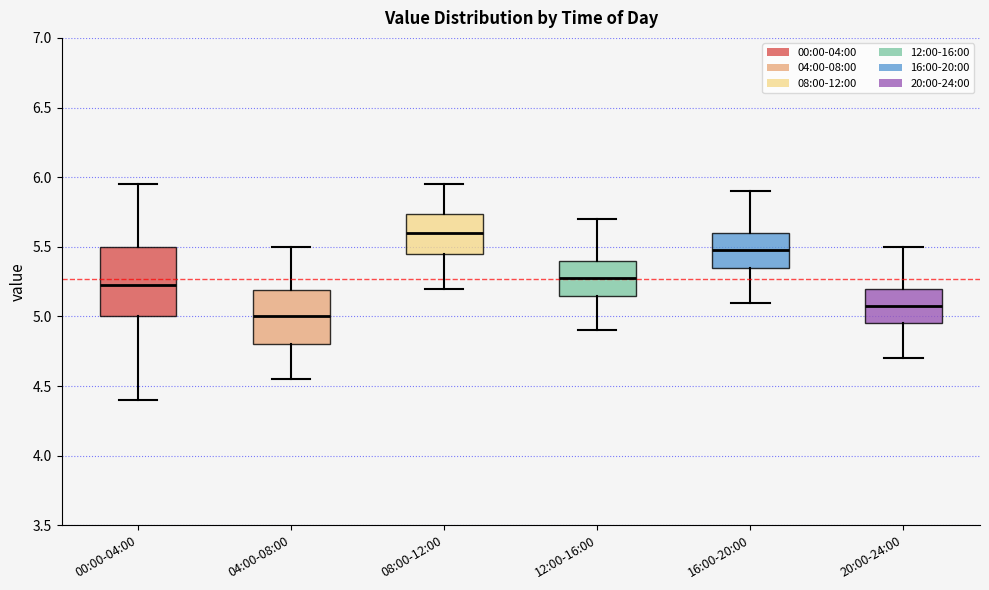

Where is the upper edge of the box for 16:00-20:00 on the y-axis? The values are not printed on the chart, so give them approximately, as read against the axis.

5.60